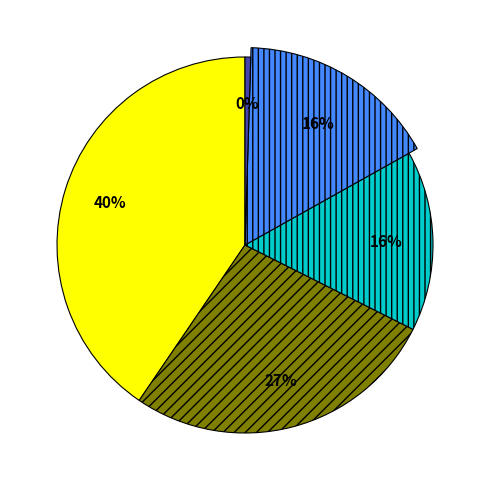

Is there any slice that represents more than half of the pie?

No